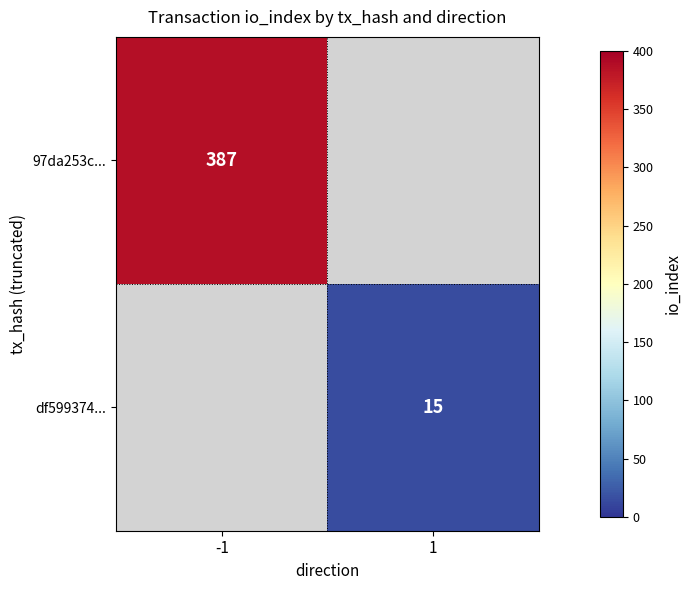

The value of 97da253c... at -1 is 691. True or false?

False